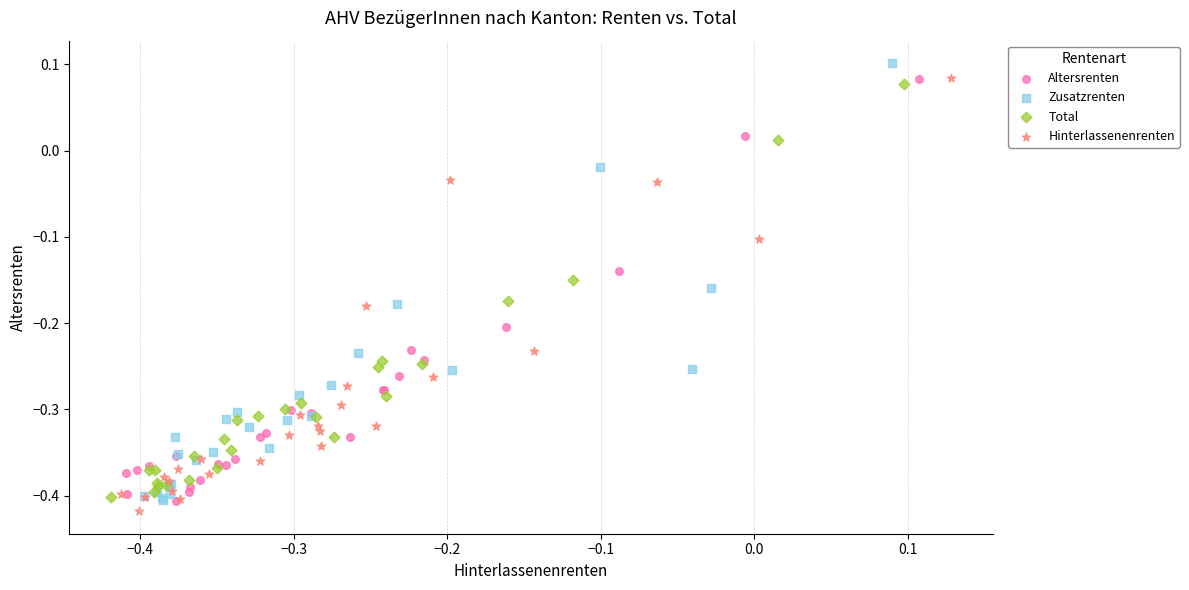

Which series reaches the minimum Y coordinate?

Hinterlassenenrenten